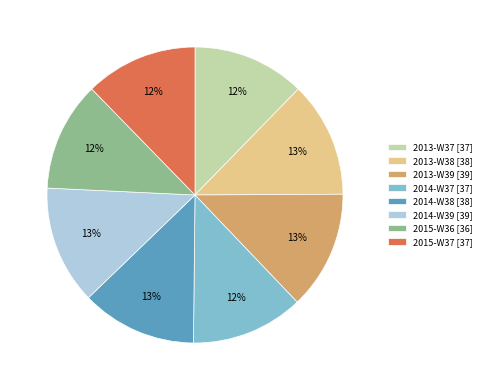

Combined, do 2014-W39 [39] and 2013-W37 [37] account for over 50%?

No